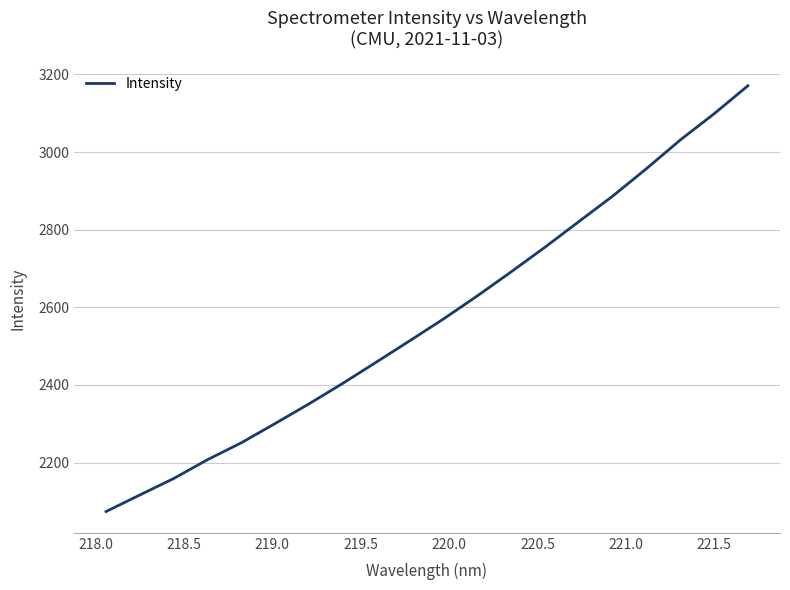

What is the difference between the maximum and minimum values?

1096.9